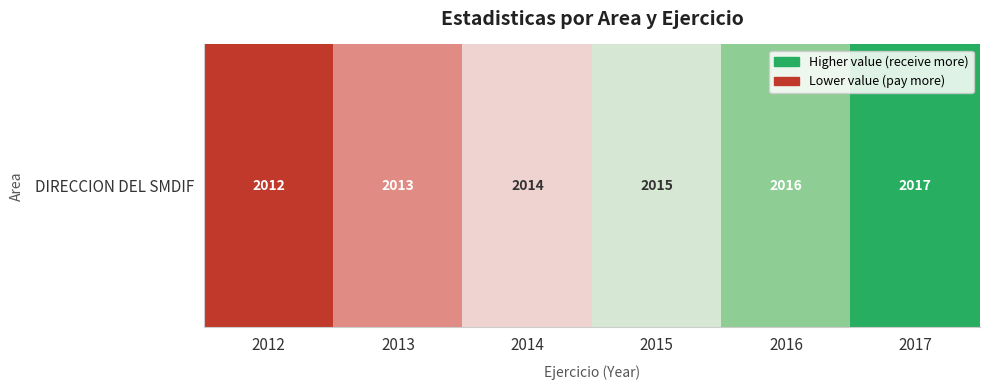

What is the change in value from 2015 to 2016?

+0.2